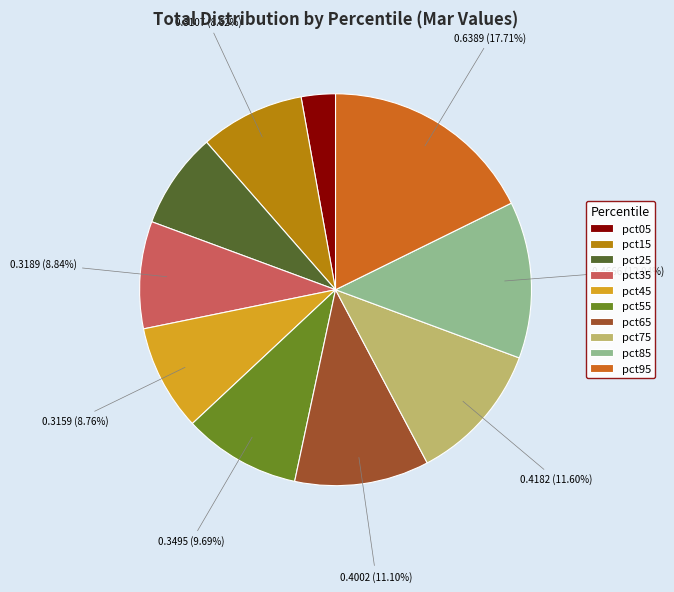

To the nearest percent, what is the difference between the pct95 and pct55 slice percentages?

8%